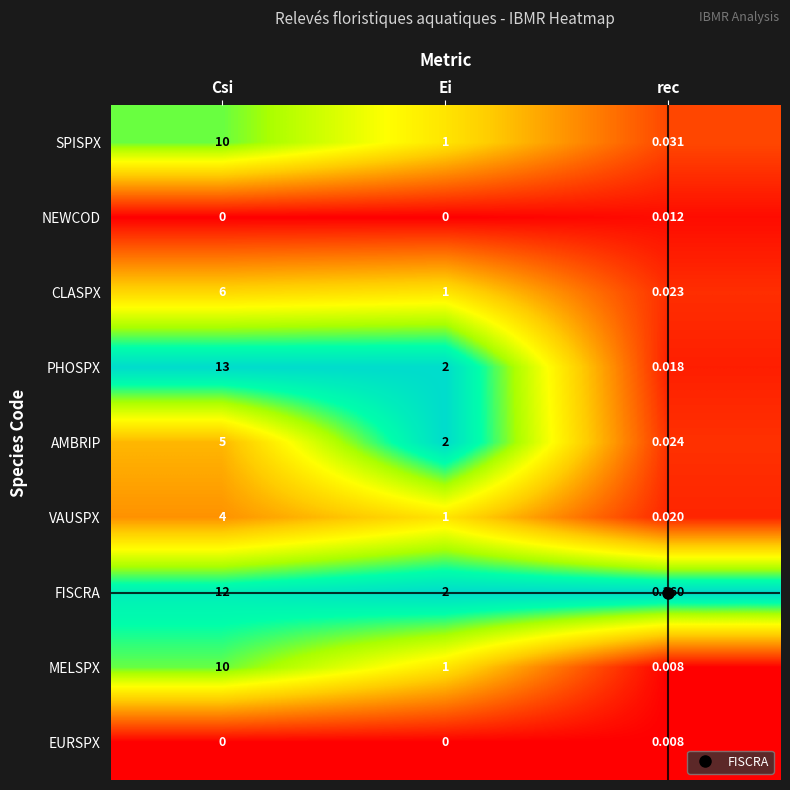

List the labels in order of SPISPX value, largest first.

Csi, Ei, rec